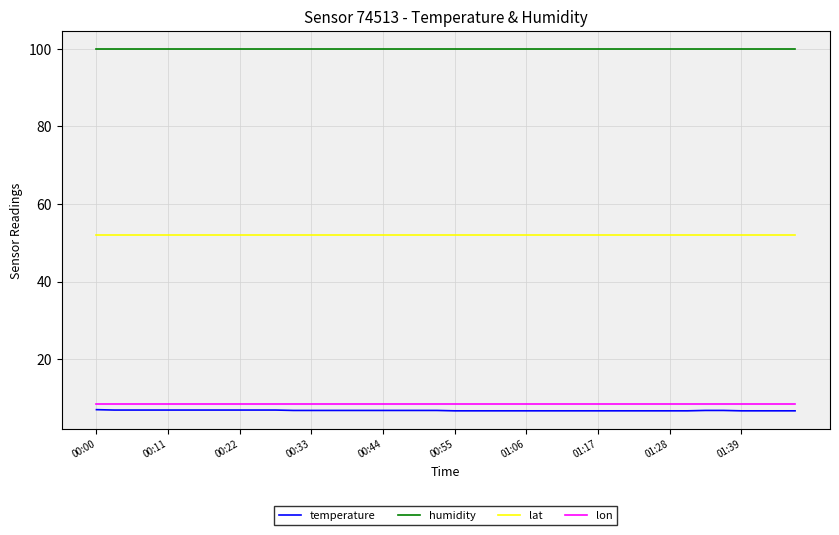

What is the highest value of the lon series?

8.6